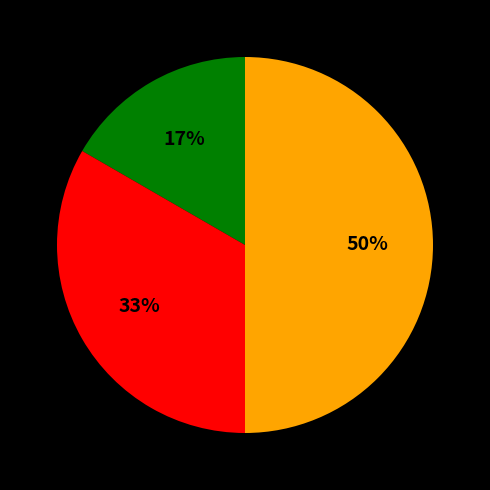

To the nearest percent, what is the average slice percentage?

33%